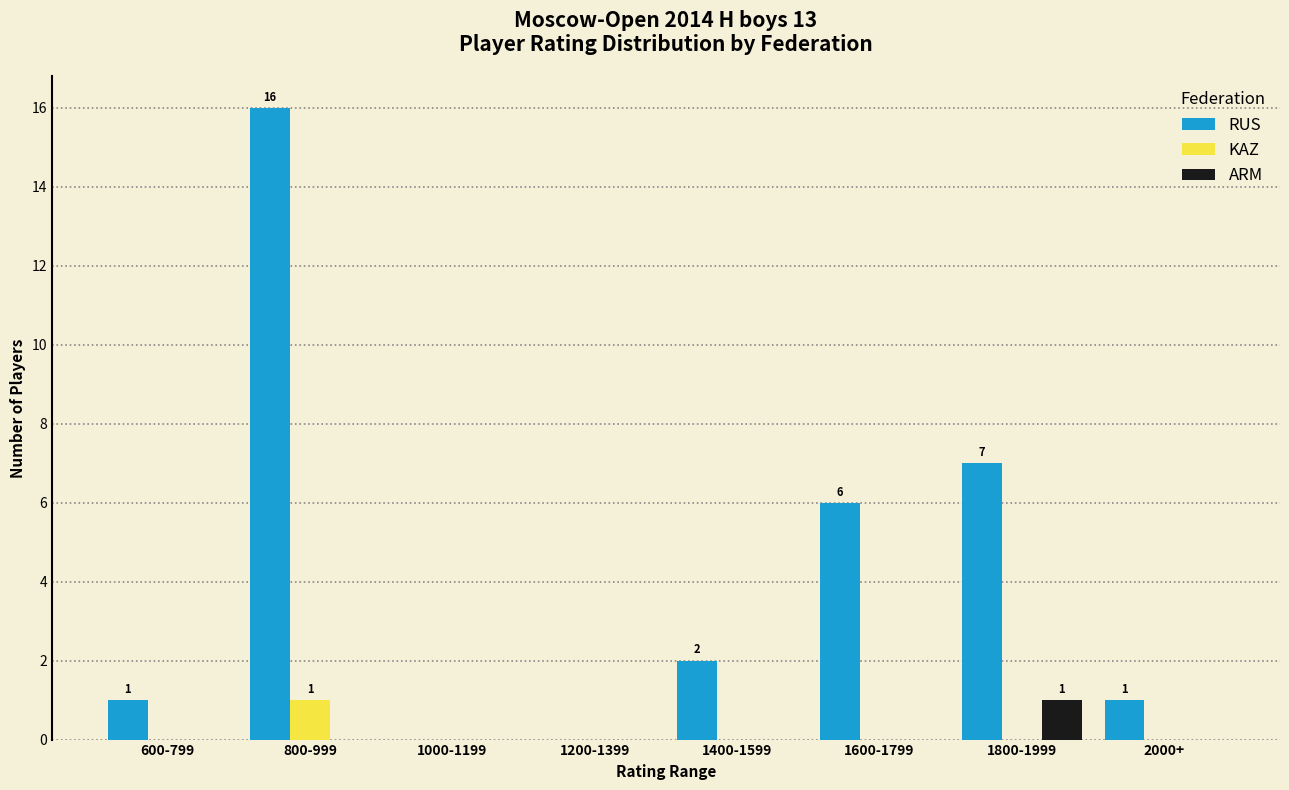

What are all the series names shown in the legend?

RUS, KAZ, ARM